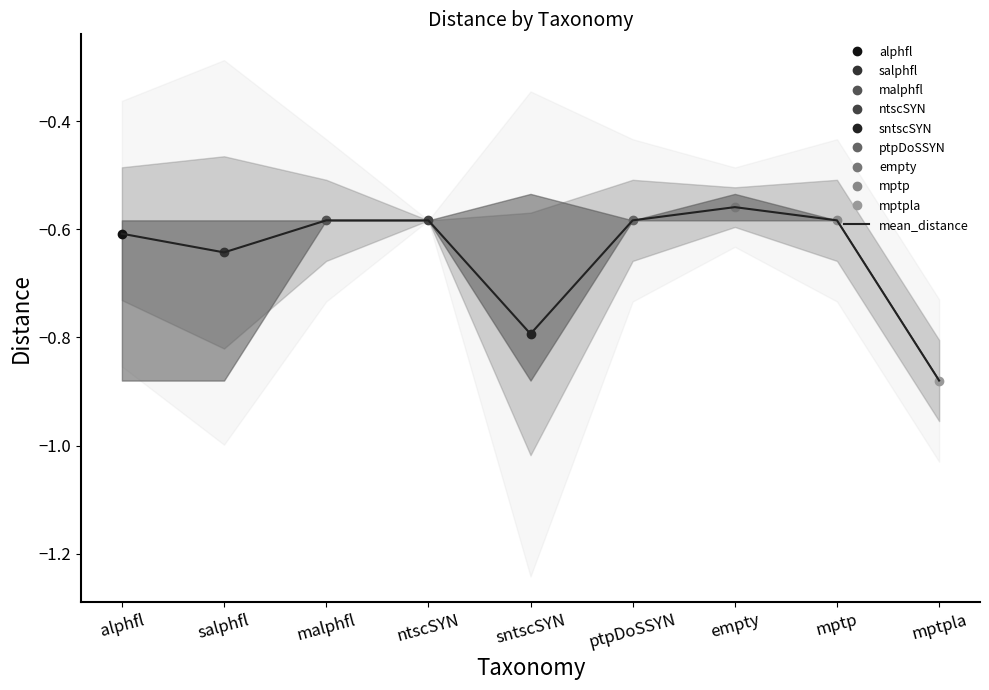

True or false: the data shows -0.9 at empty.

False